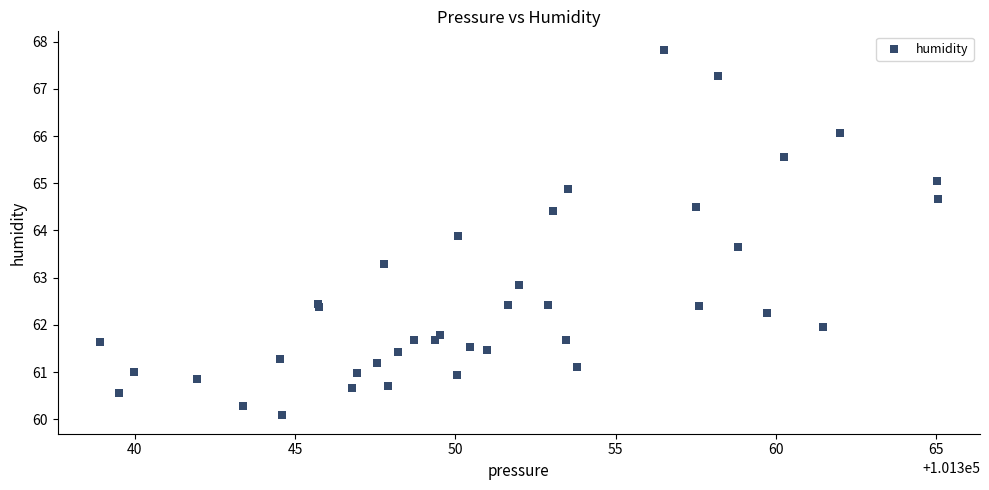

What Y value in the scatter plot is closest to 63?

62.9